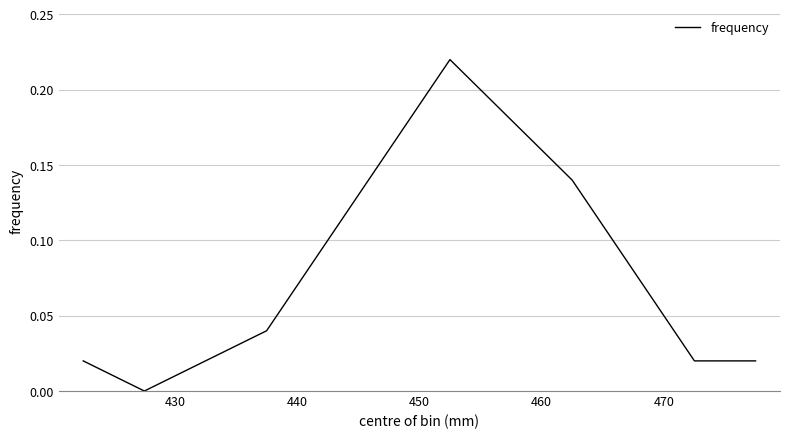

How many positive values are there?

11